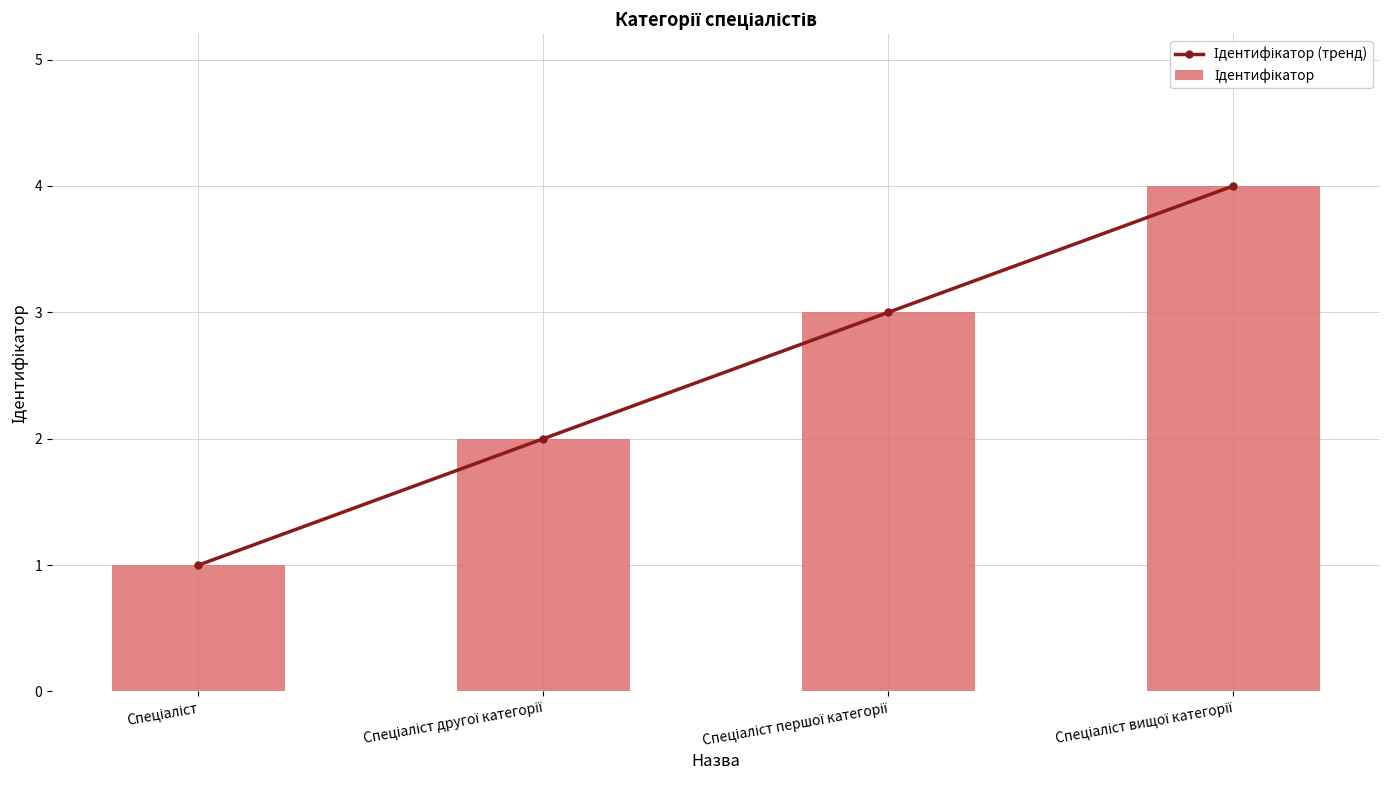

Where does the Ідентифікатор (тренд) series first go above 3?

Спеціаліст вищої категорії